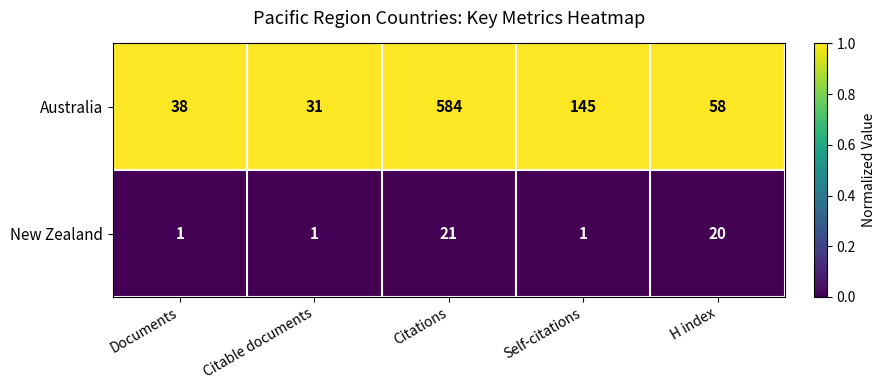

At which label does Australia first exceed 58?

Citations